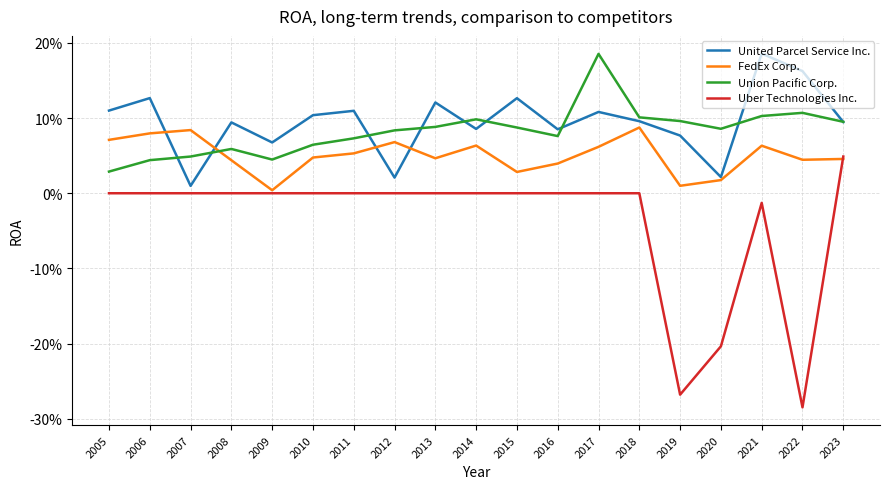

What are all the series names shown in the legend?

United Parcel Service Inc., FedEx Corp., Union Pacific Corp., Uber Technologies Inc.